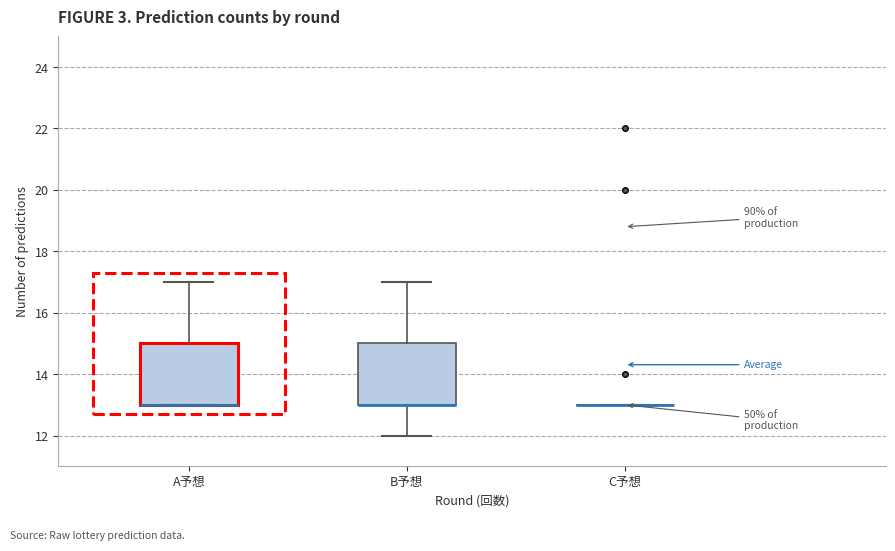

Reading left to right, read every box against the y-axis: the position of its median line, the range the box covers, and the ends of its whiskers. The values are not printed on the chart, so give them approximately, as read against the axis.

A予想: median 13 (drawn on the box's lower edge), box 13 to 15, whiskers 13 to 17
B予想: median 13 (drawn on the box's lower edge), box 13 to 15, whiskers 12 to 17
C予想: box collapsed to a line at 13, whiskers 13 to 13